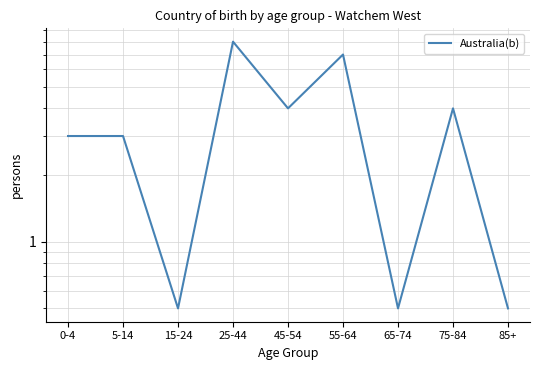

List the labels in order of value, smallest first.

15-24, 65-74, 85+, 0-4, 5-14, 45-54, 75-84, 55-64, 25-44